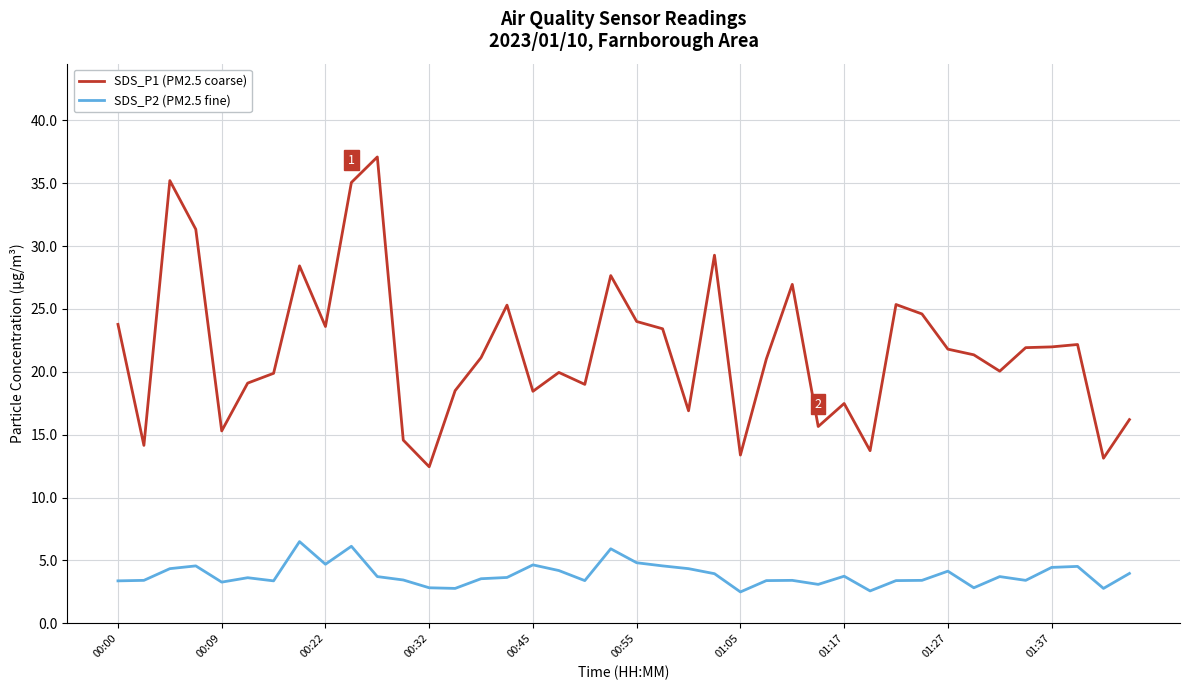

What is the greatest value displayed?

37.1